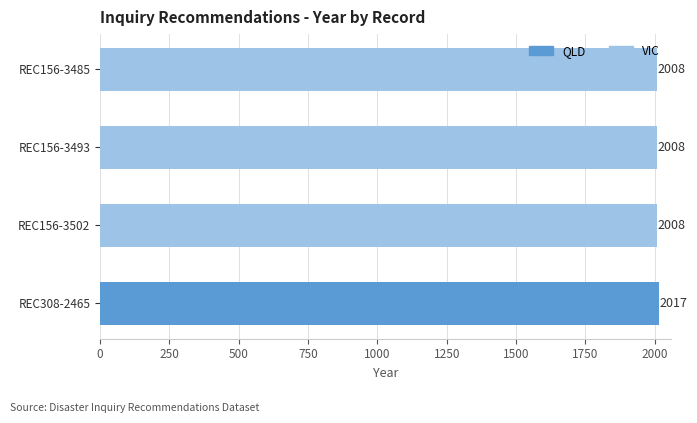

Count the values in the range 2008 to 2017.

4